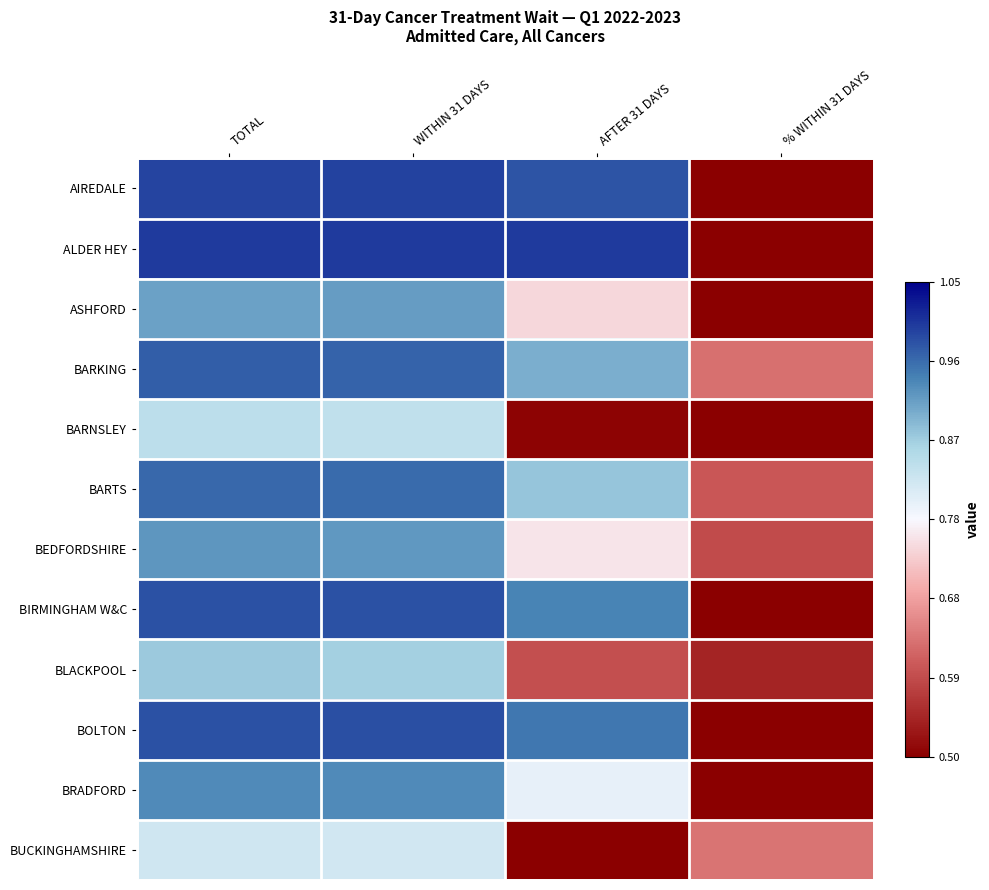

List the series in order of their peak value, highest first.

ALDER HEY, AIREDALE, BOLTON, BIRMINGHAM W&C, BARKING, BARTS, BRADFORD, BEDFORDSHIRE, ASHFORD, BLACKPOOL, BARNSLEY, BUCKINGHAMSHIRE